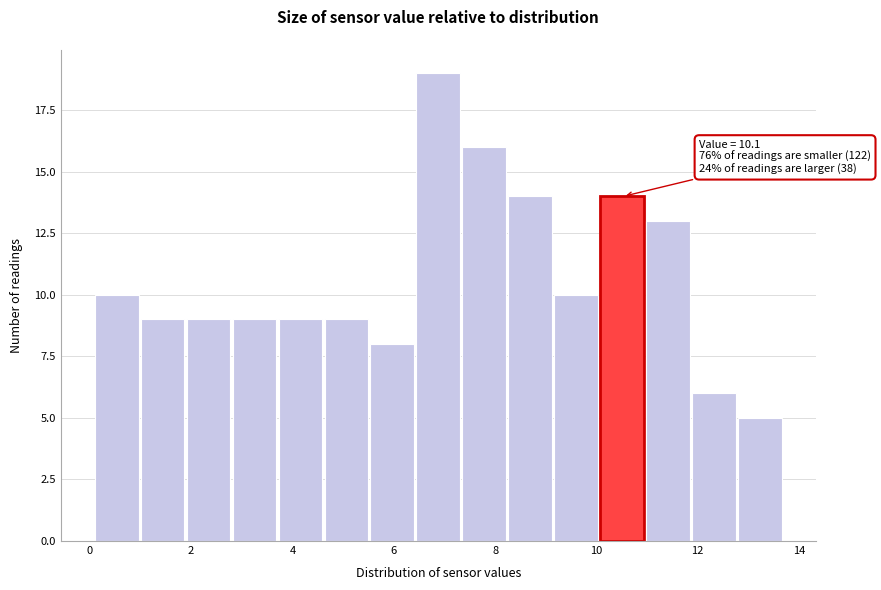

Which range on the x-axis has the tallest bar?

6.4 to 7.4